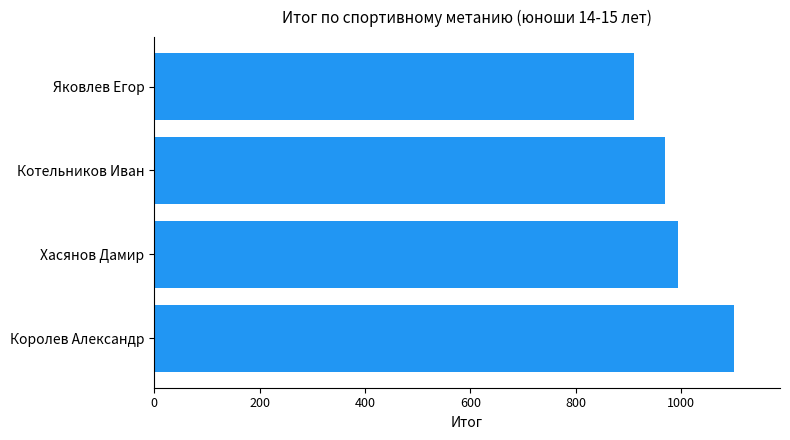

Reading bottom to top, extract all data points from this chart.

Королев Александр=1100	Хасянов Дамир=995	Котельников Иван=970	Яковлев Егор=910